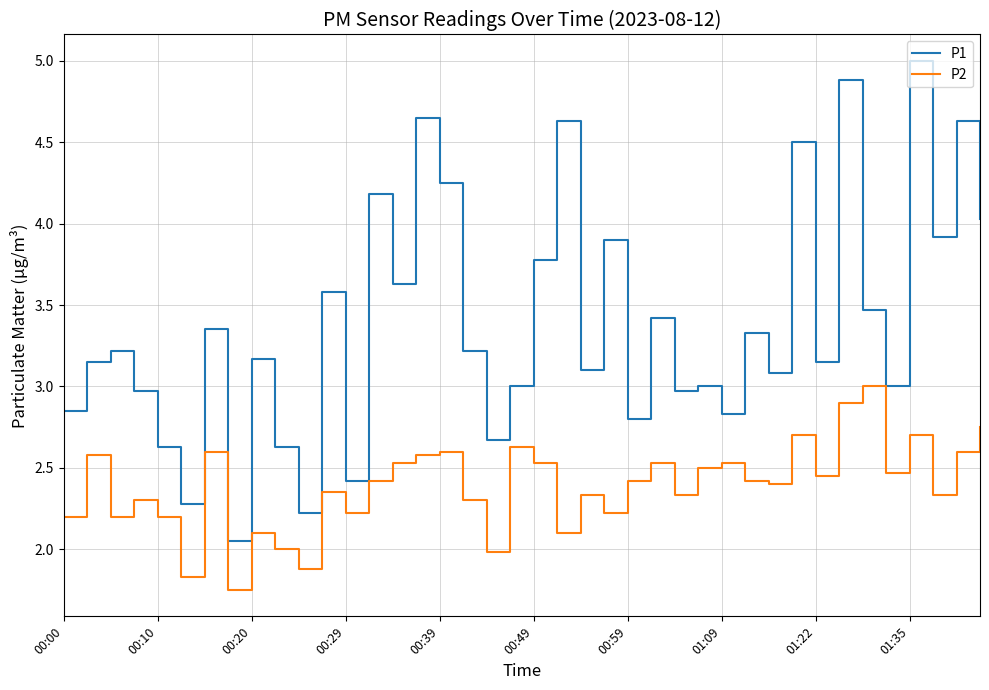

List the series in order of their overall mean, highest first.

P1, P2